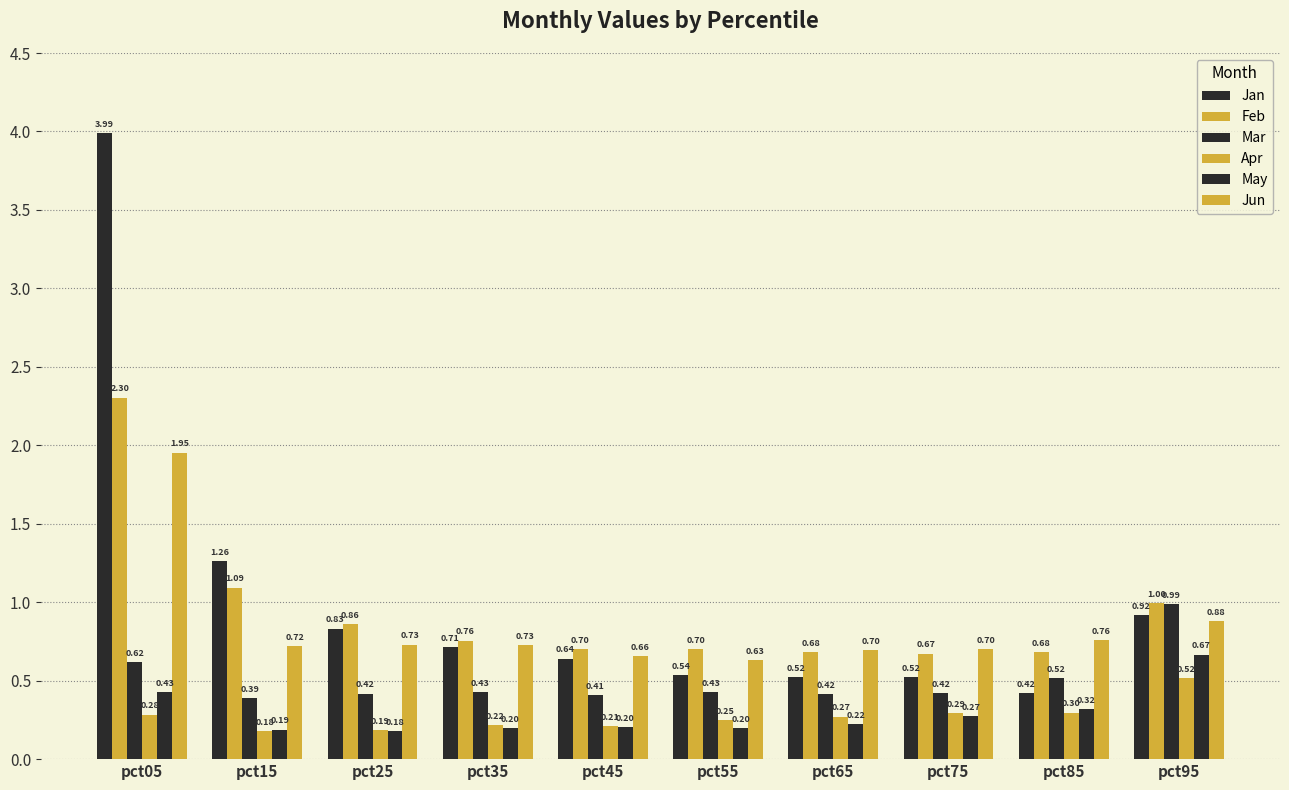

Count the May values in the range 0 to 1.

10